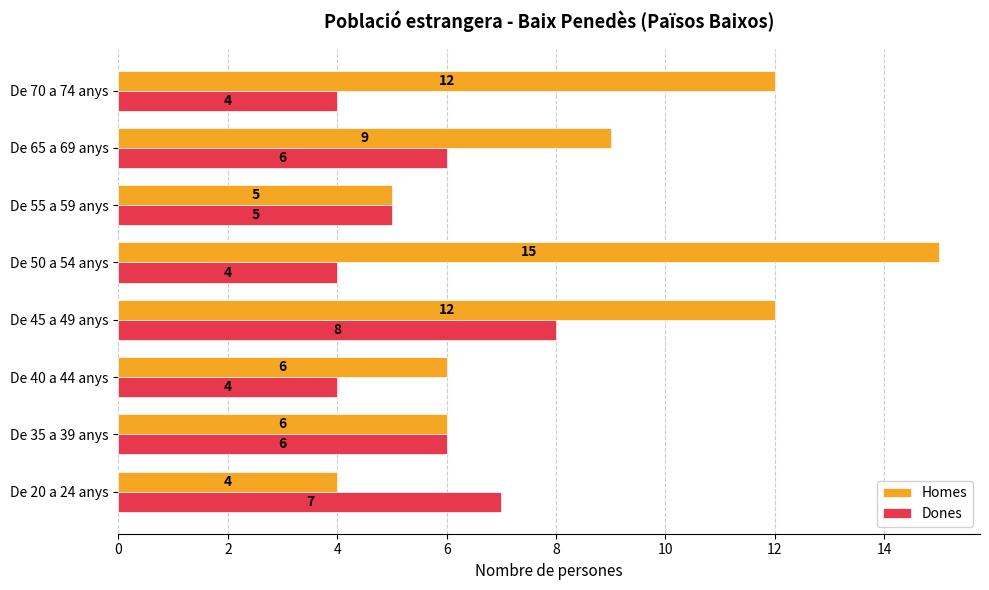

Count the Dones values in the range 4 to 7.

7